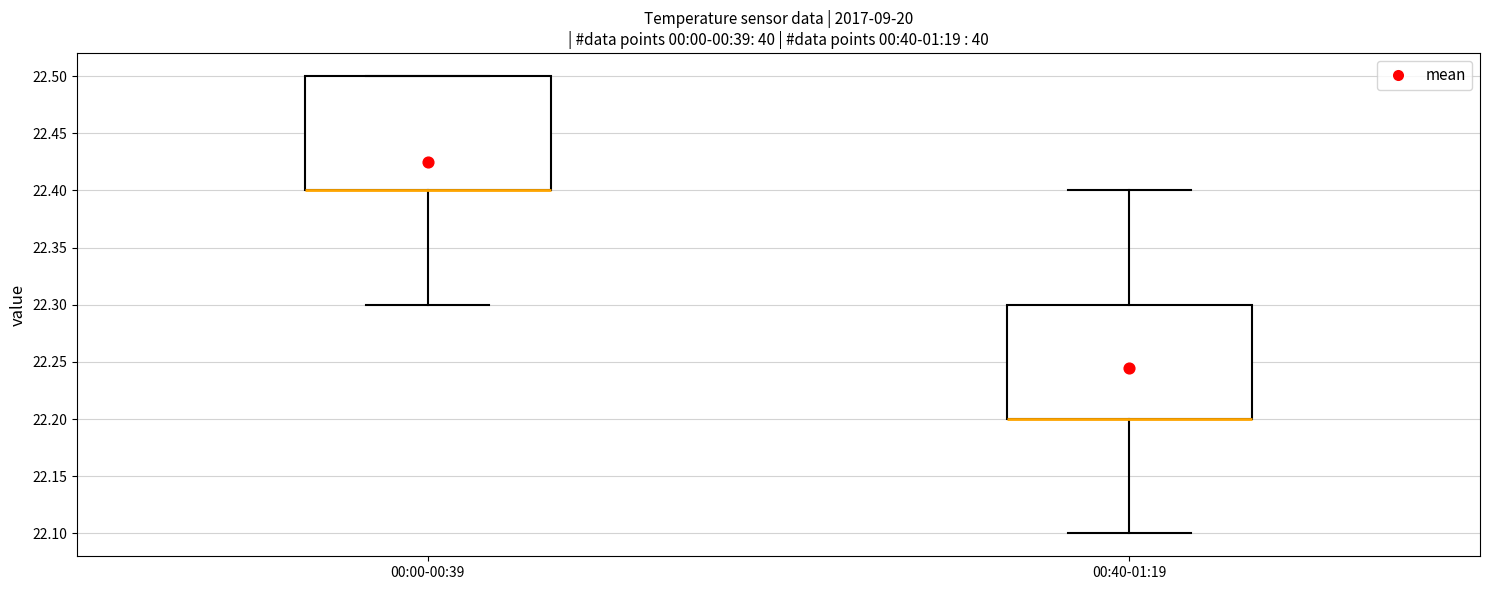

Where is the lower edge of the box for 00:00-00:39 on the y-axis? The values are not printed on the chart, so give them approximately, as read against the axis.

22.4